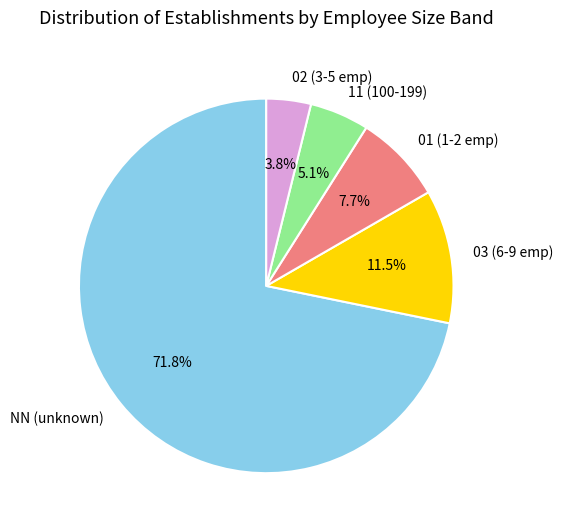

Which slice is the smallest?

02